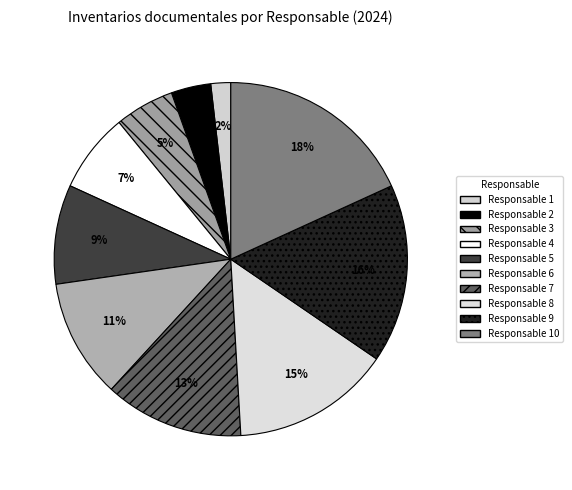

How many segments does this pie chart have?

10